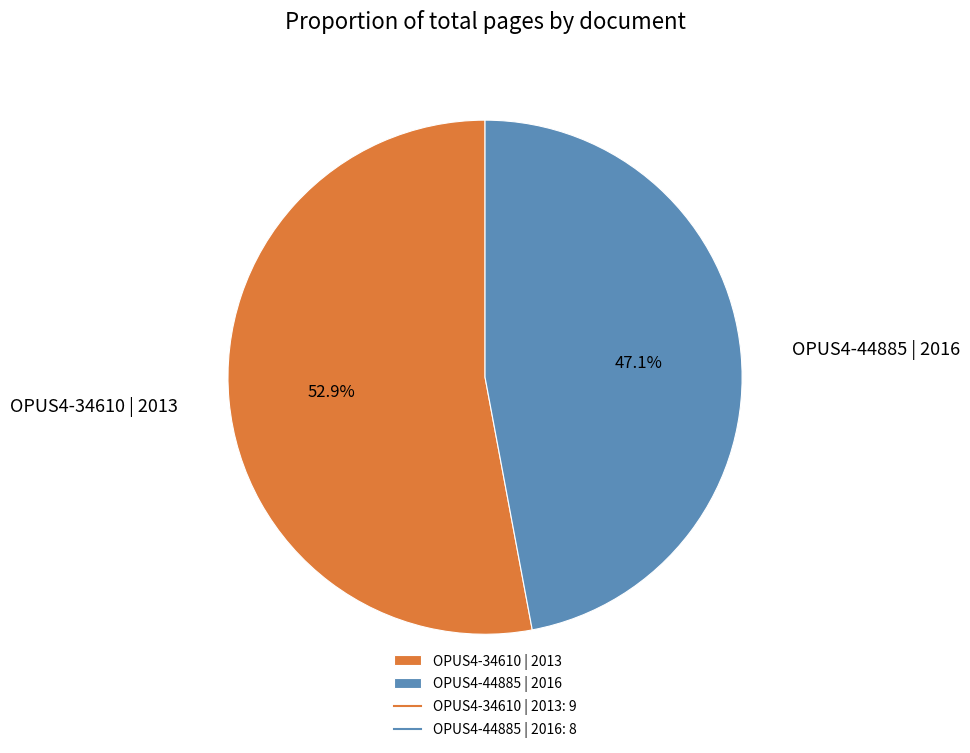

To the nearest percent, what is the average slice percentage?

50%